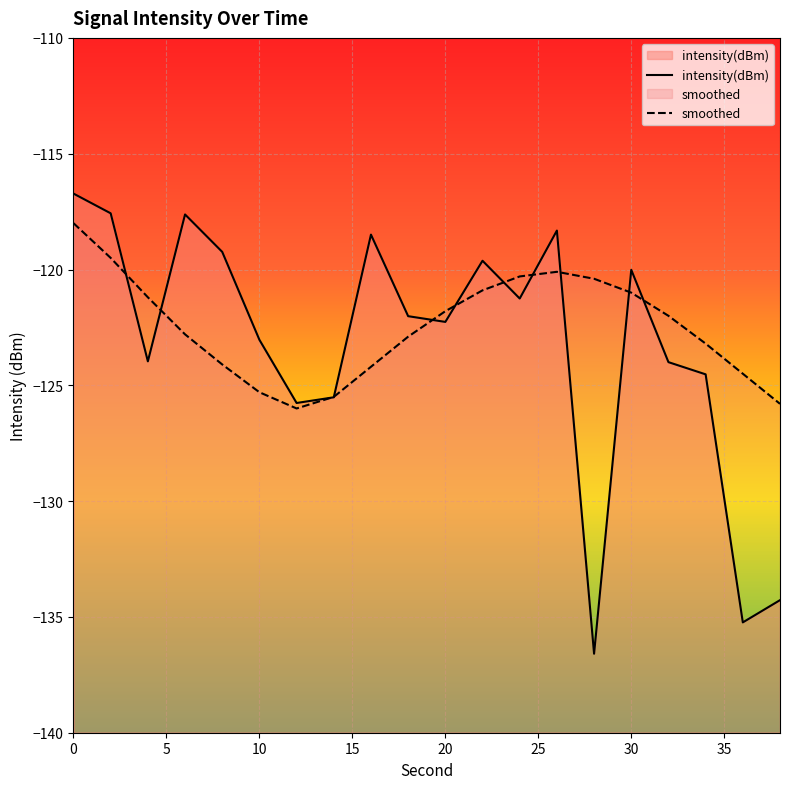

Between 2 and 30, which series saw the biggest shift?

intensity(dBm)